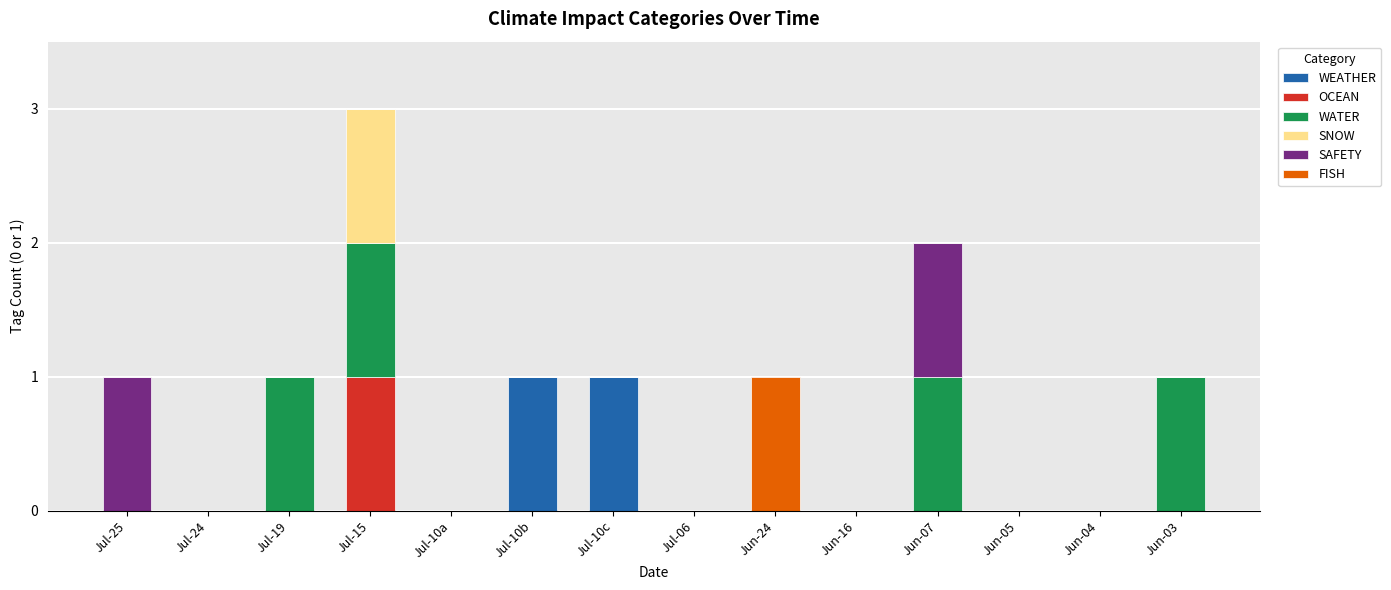

The WEATHER series shows 0 at Jun-04. True or false?

True